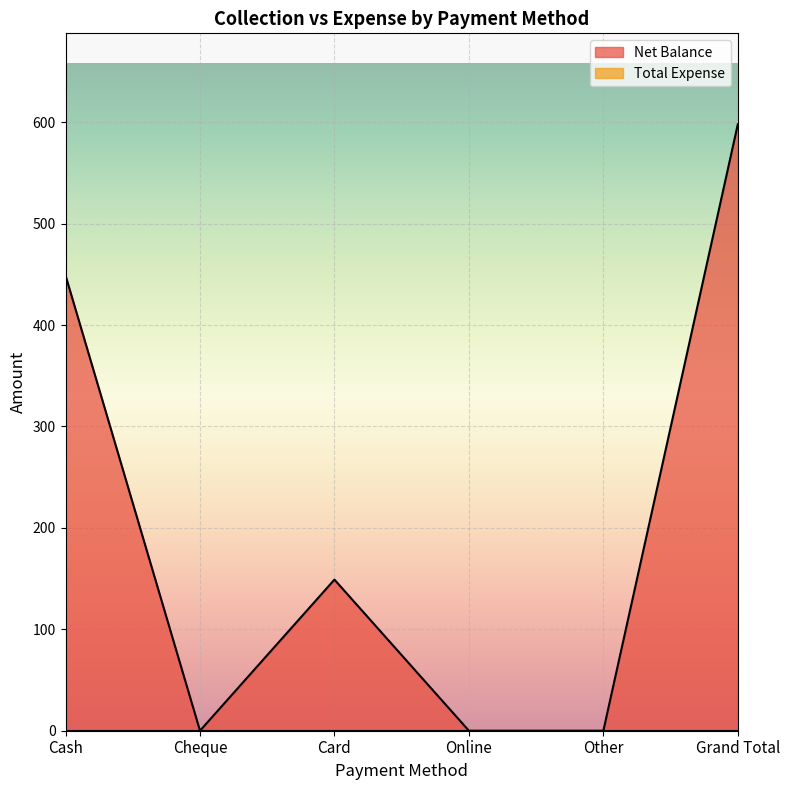

What is the value of the 1st point from the left?

449